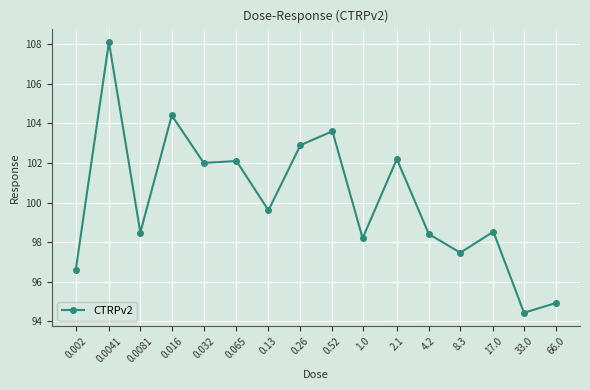

What is the sum of all values?

1602.0